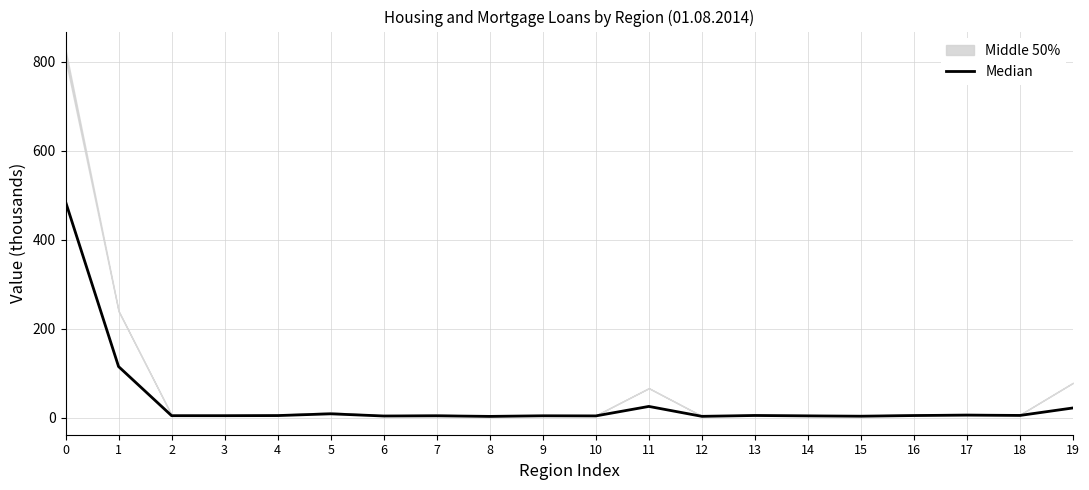

At which category does the data reach its first local valley?

3